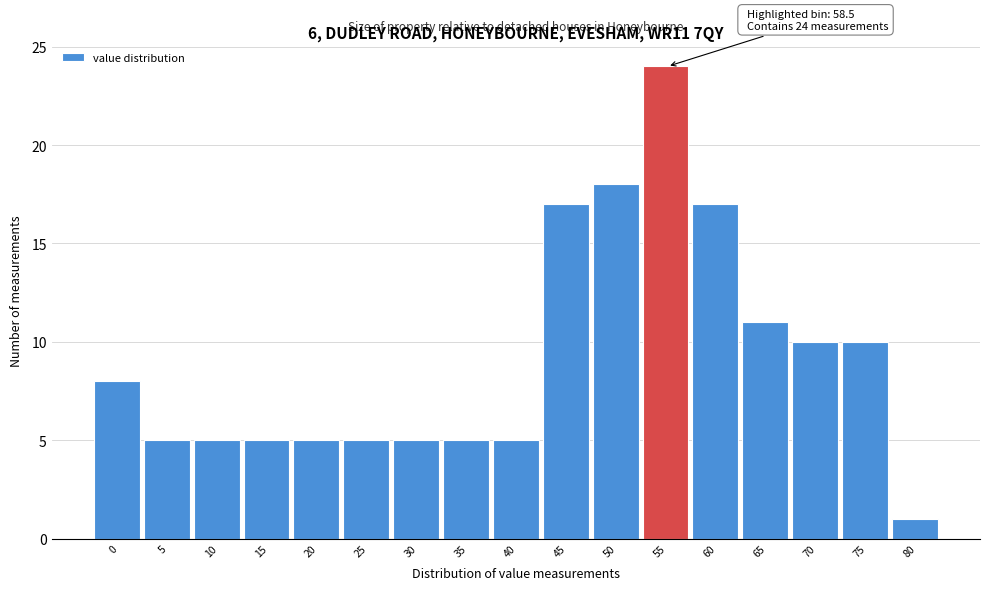

Reading right to left, transcribe all the data shown in this chart.

80=1	75=10	70=10	65=11	60=17	55=24	50=18	45=17	40=5	35=5	30=5	25=5	20=5	15=5	10=5	5=5	0=8